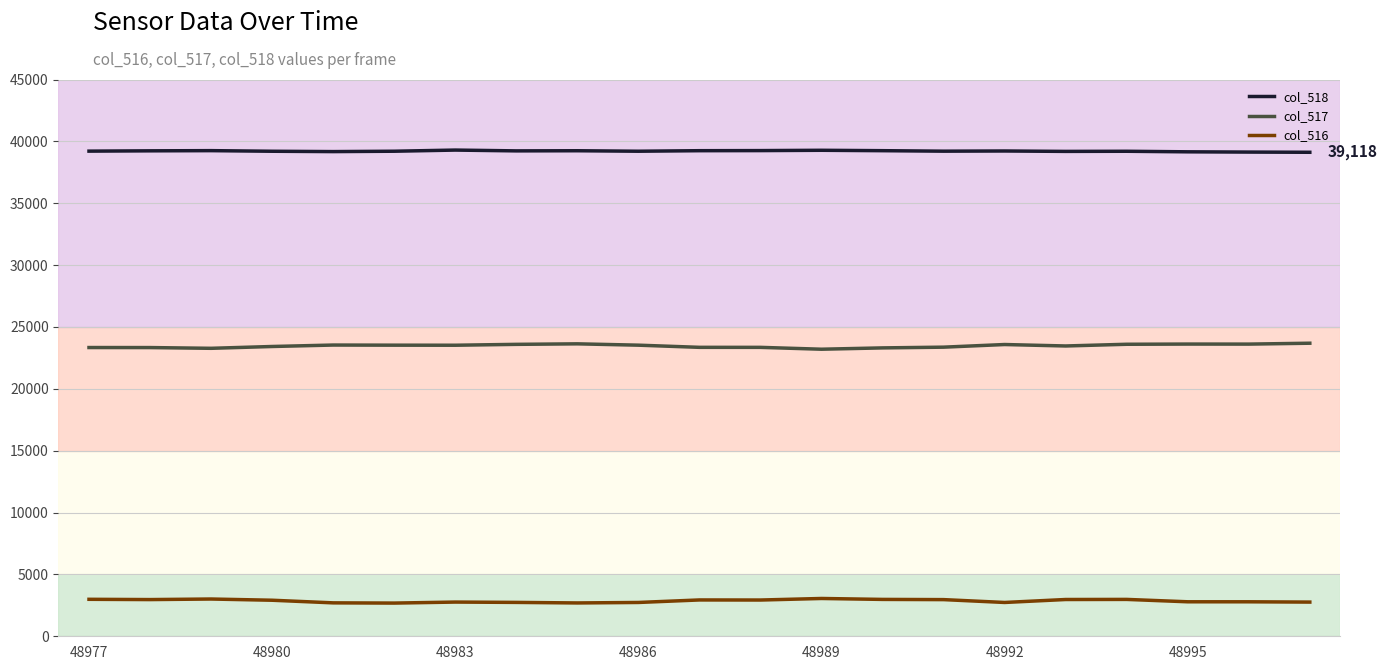

What is the minimum value shown in the chart?

2683